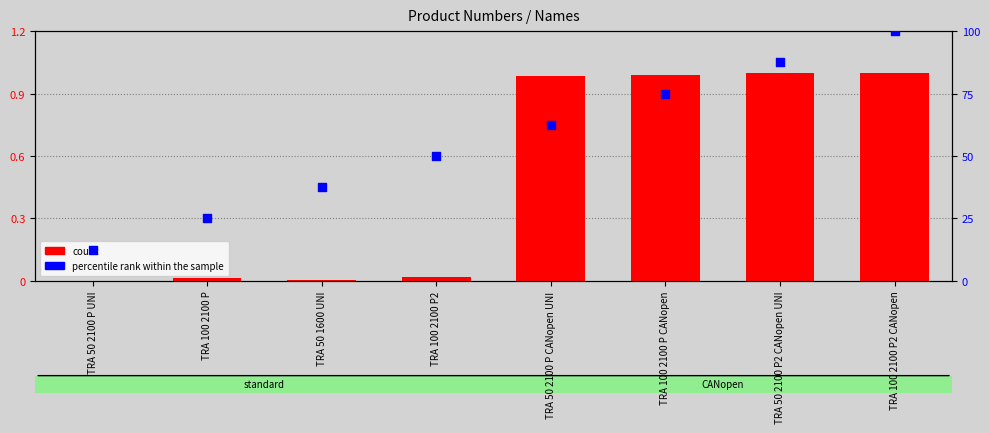

What are all the series names shown in the legend?

count, percentile rank within the sample